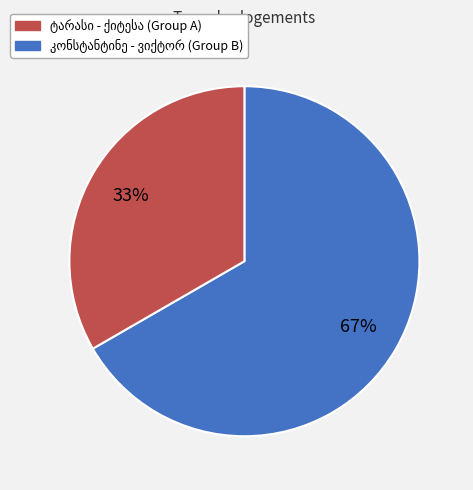

To the nearest percent, what is the average slice percentage?

50%